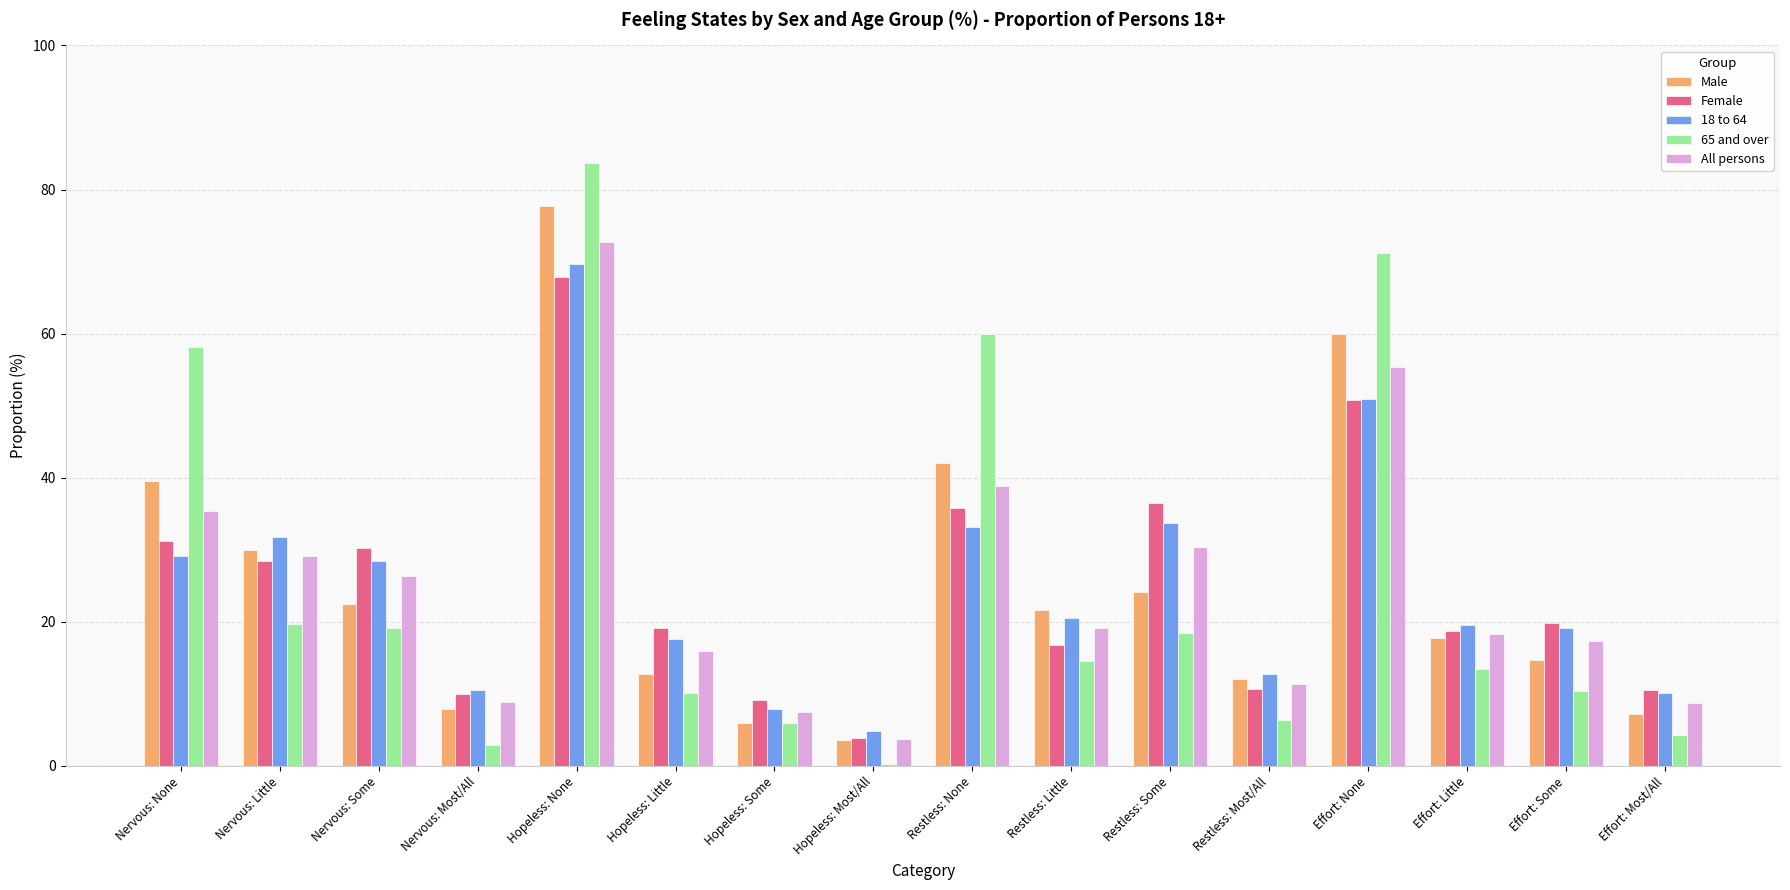

How many bars are there in total?

80